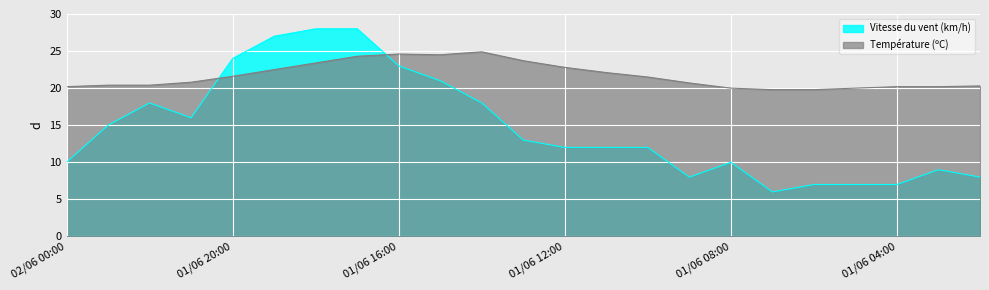

What is the difference between the maximum and minimum values in the Température (ºC) series?

5.1